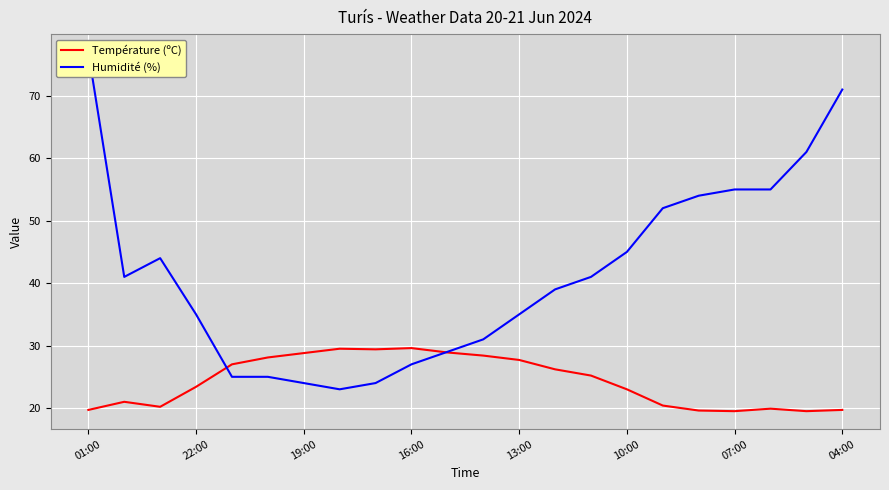

What is the minimum value for Température (ºC)?

19.5